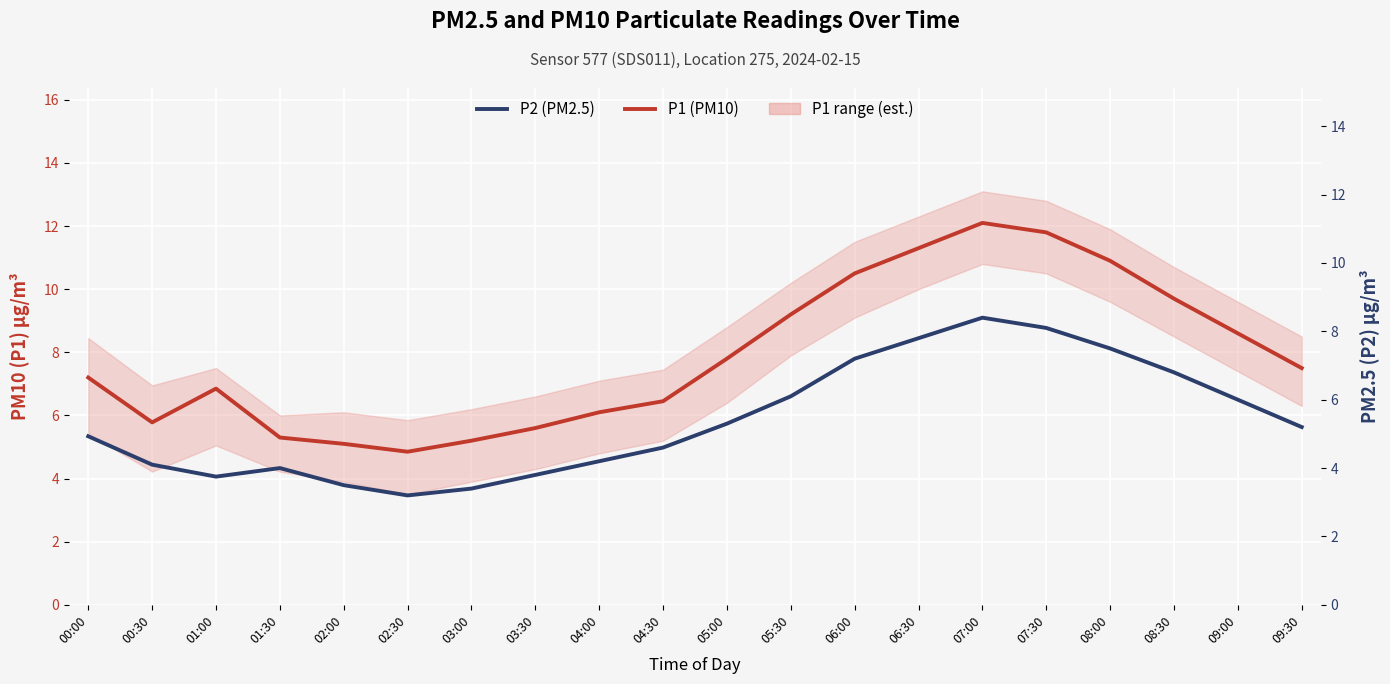

How many lines are shown in the chart?

2